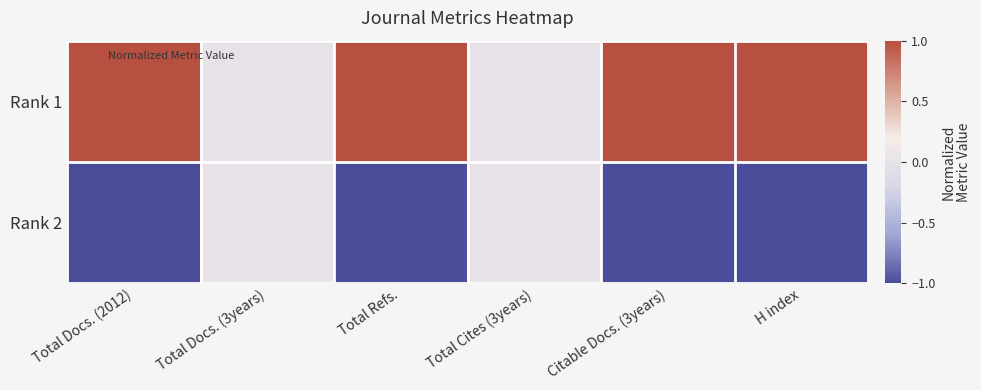

Which series has the widest spread of values?

Rank 1